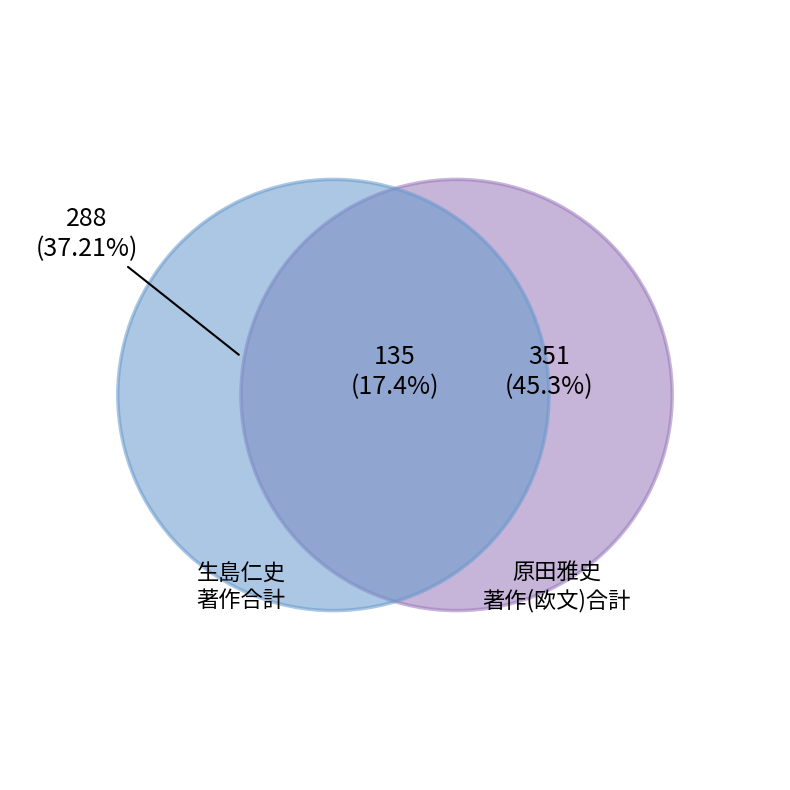

Is 教授 the majority of the pie?

No